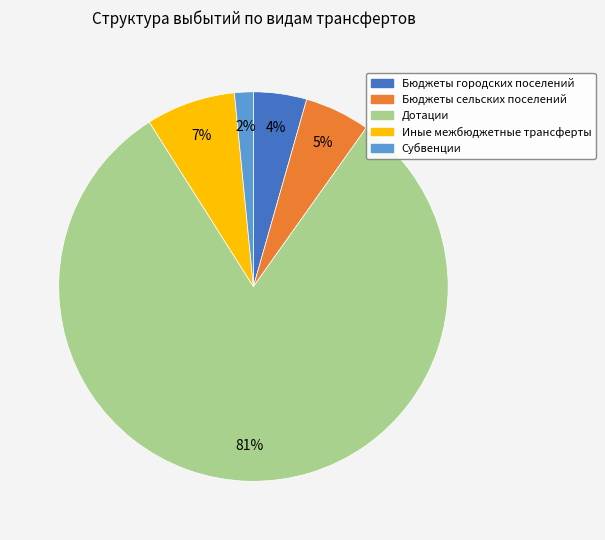

To the nearest percent, what percentage of the pie is Бюджеты городских поселений?

4%